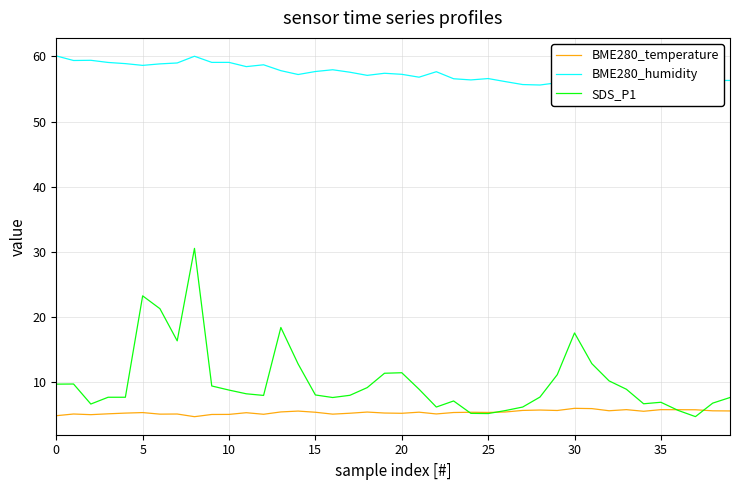

The value of BME280_temperature at 0 is 2.6. True or false?

False